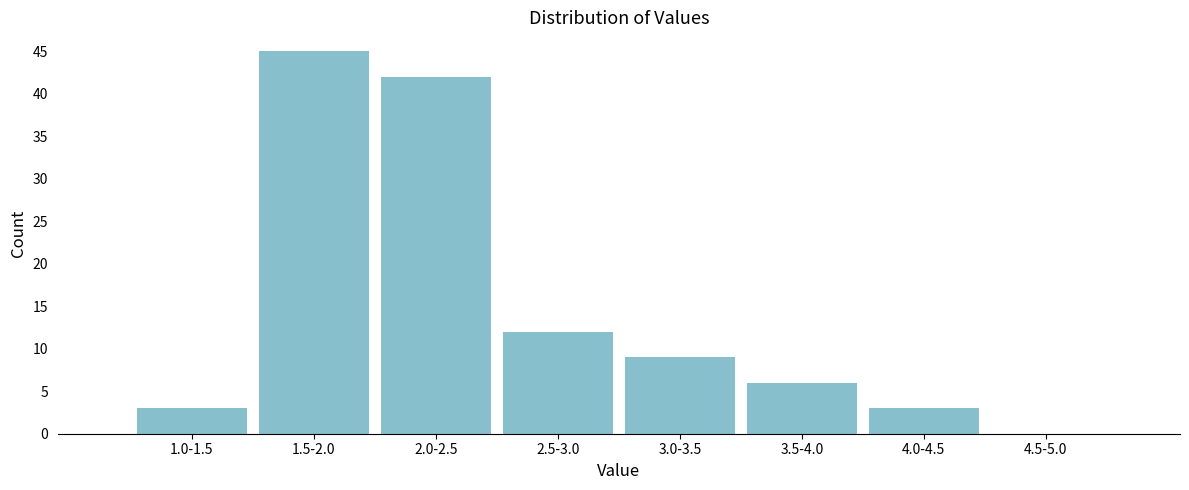

Reading left to right, list all the values displayed in this chart.

1.0-1.5=3	1.5-2.0=45	2.0-2.5=42	2.5-3.0=12	3.0-3.5=9	3.5-4.0=6	4.0-4.5=3	4.5-5.0=0